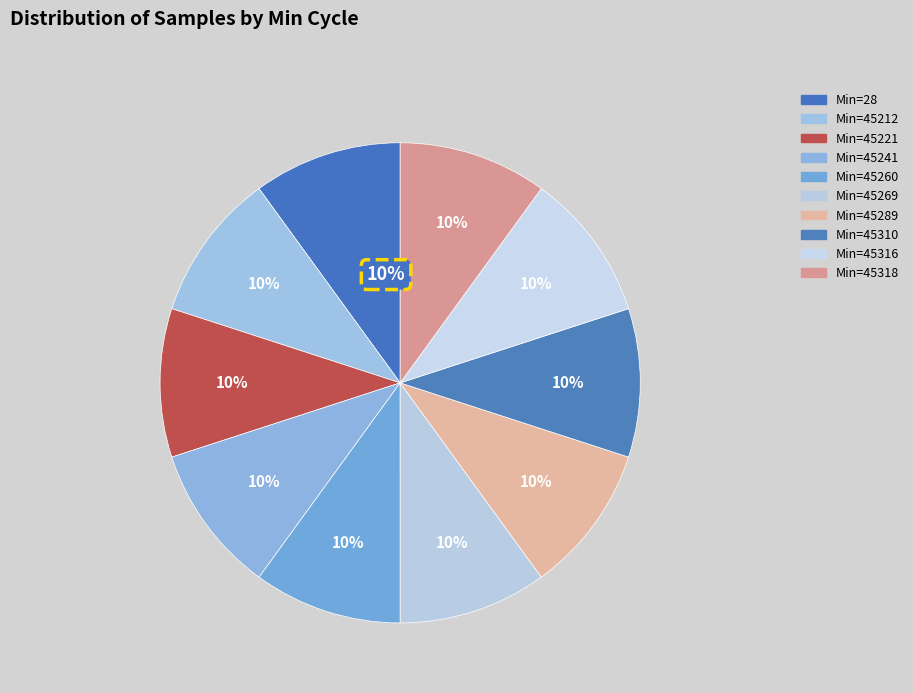

How many segments does this pie chart have?

10